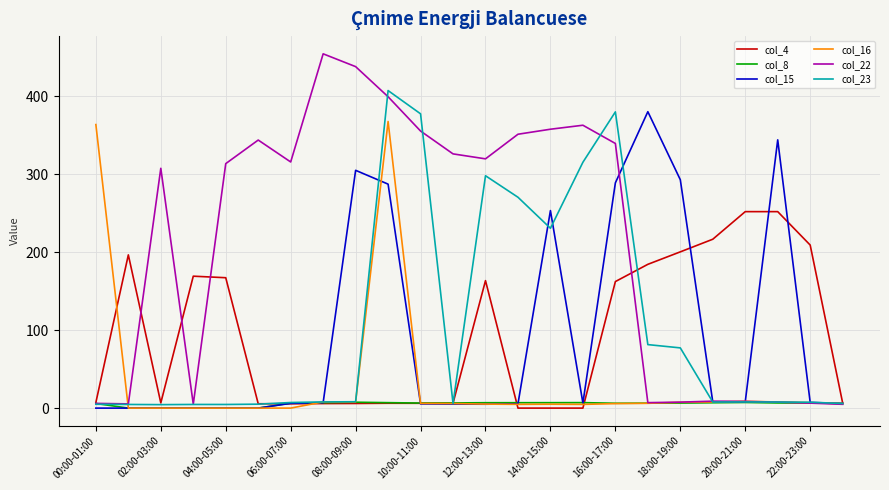

Which series has the largest total across all categories?

col_22